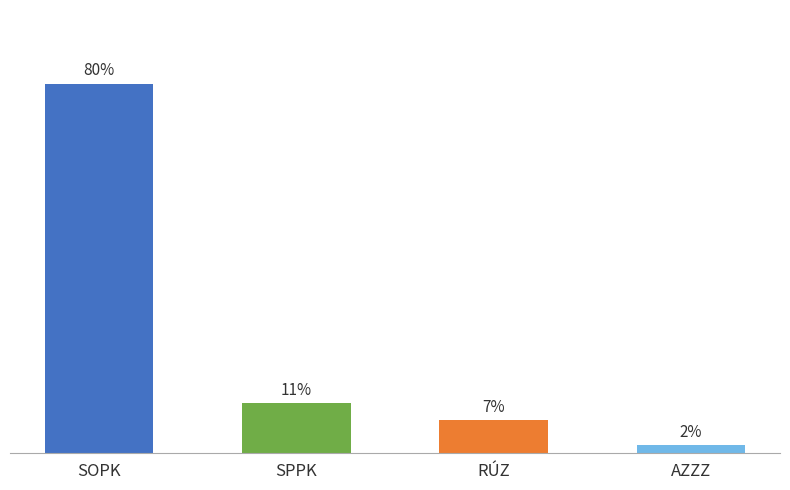

How many distinct data groups are displayed?

4